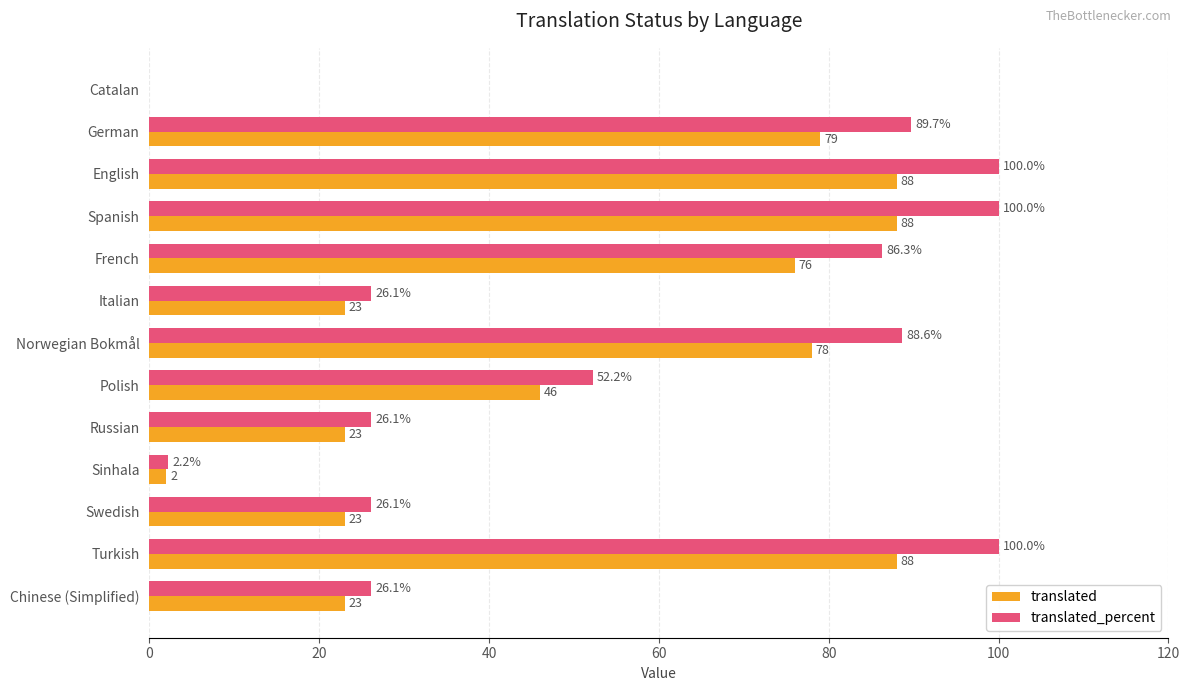

What is the total value across all series at Turkish?

188.0